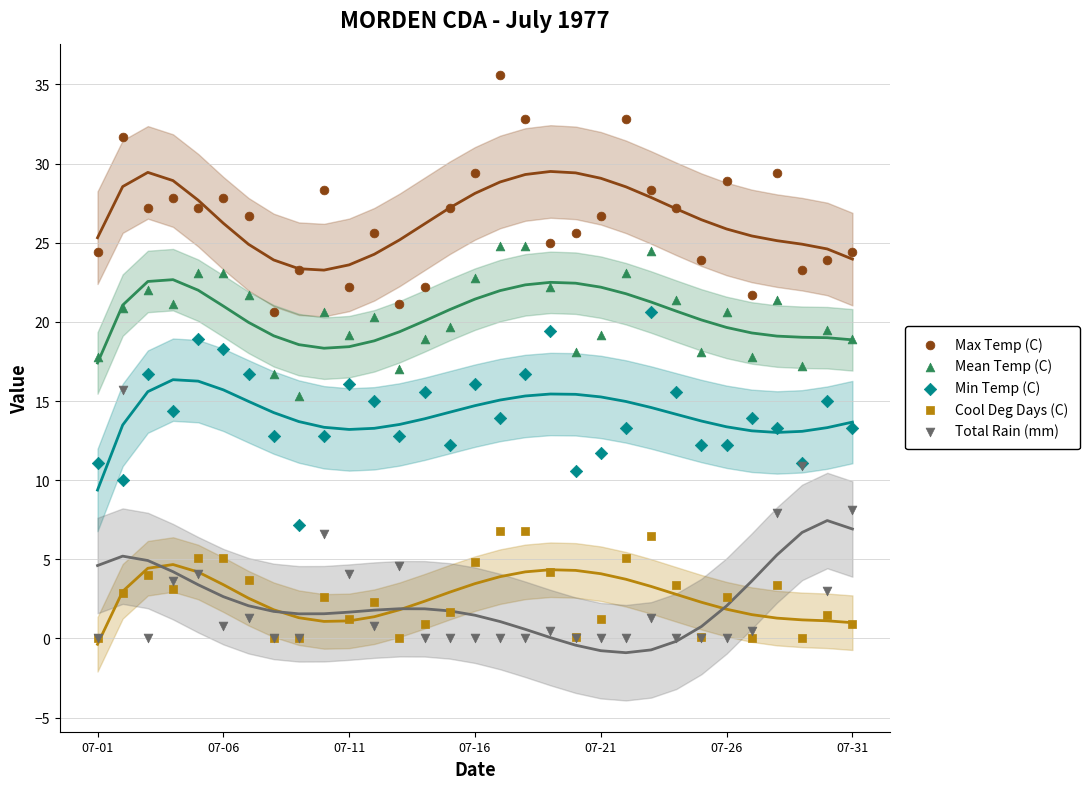

Which series has the largest Y range (max minus min)?

Total Rain (mm)